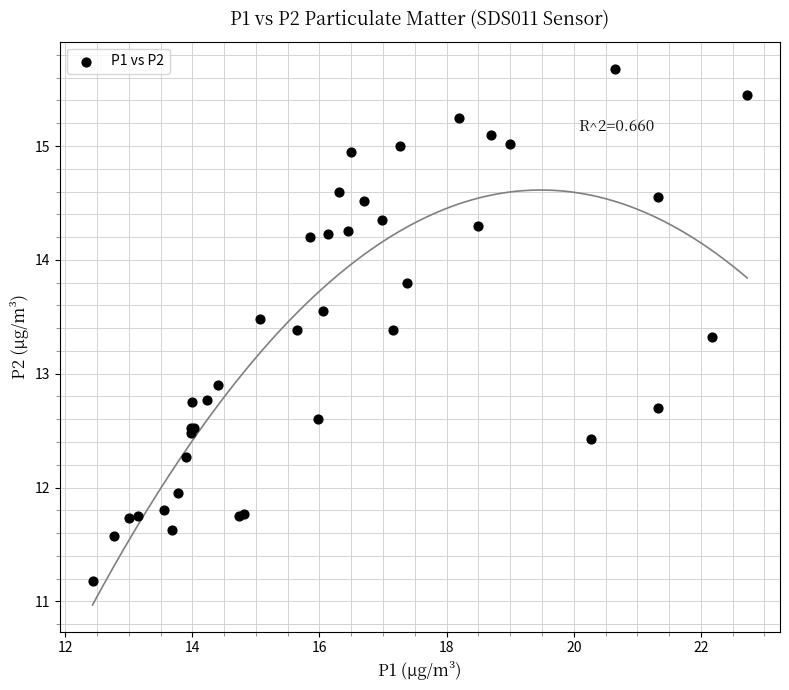

What Y value in the scatter plot is closest to 13?

12.9